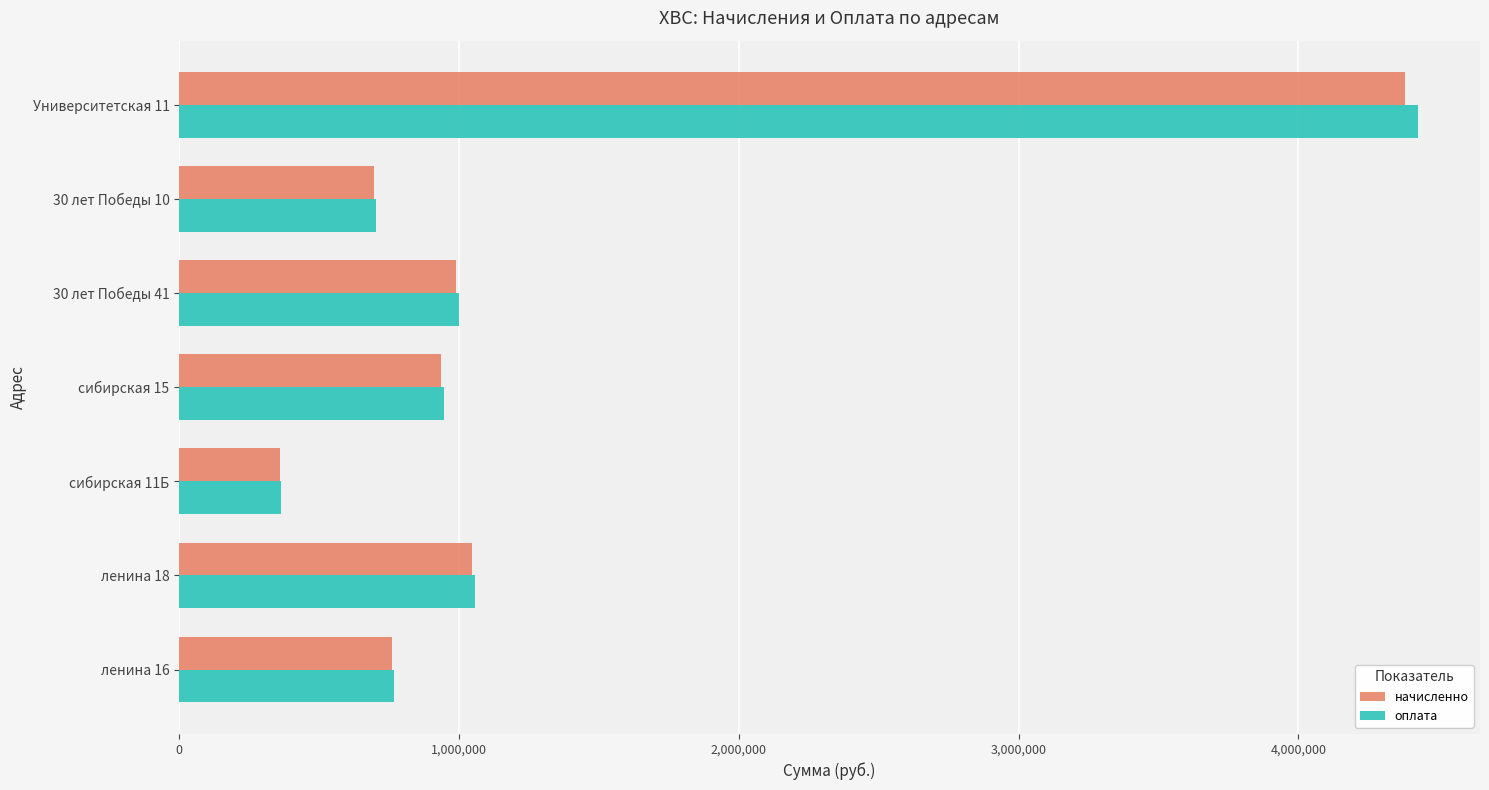

What is the spread (max minus min) of values at ленина 16?

8231.4